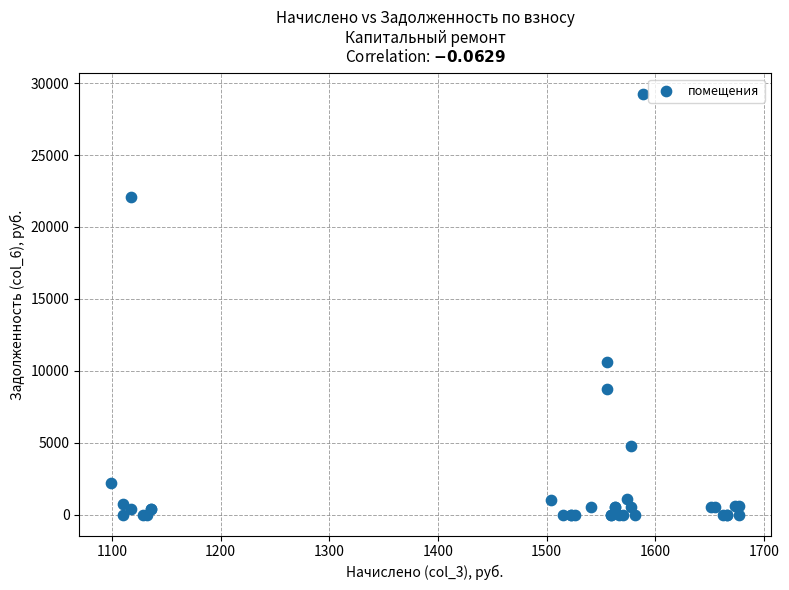

What Y value in the scatter plot is closest to 14613?

10605.6